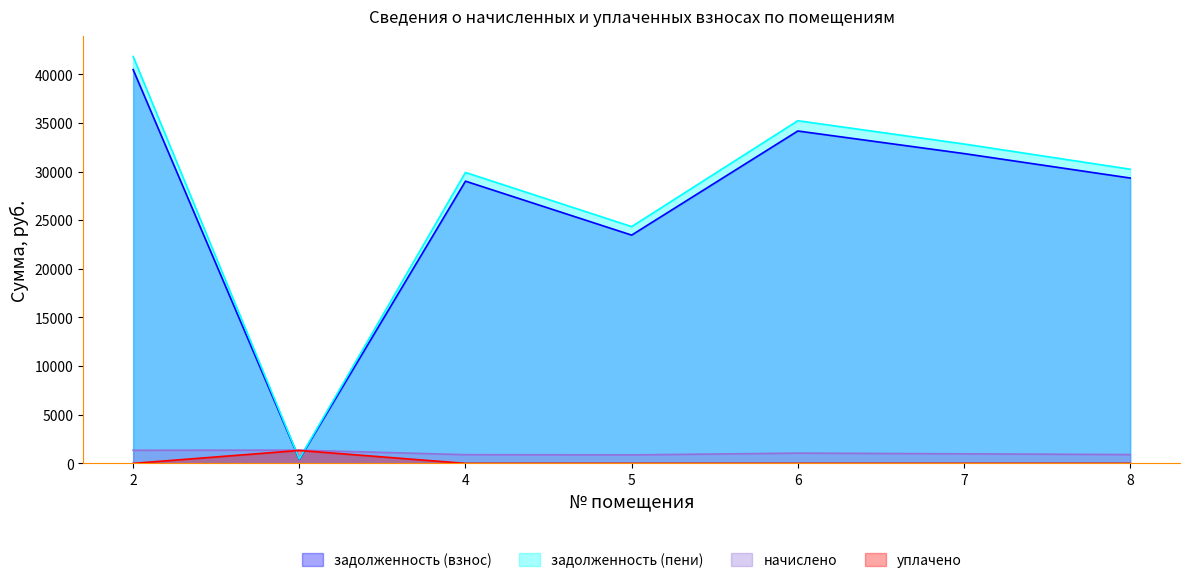

Where does the задолженность (взнос) series first go above 29336?

2